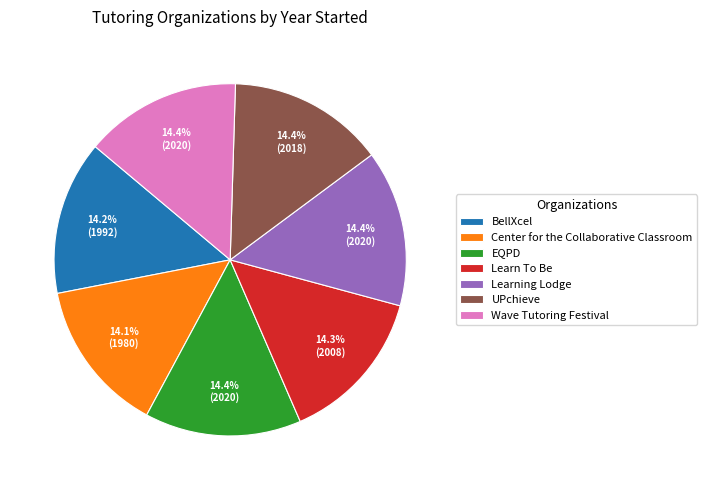

Is it true that Center for the Collaborative Classroom is 25% of the pie?

False